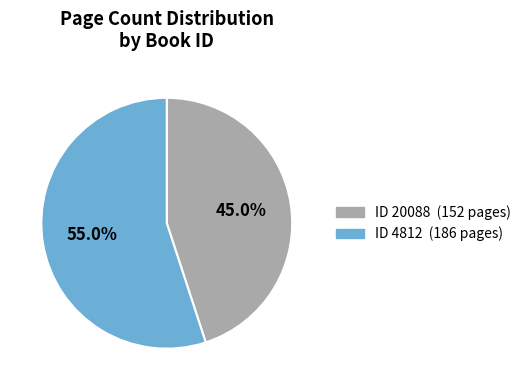

Is there any slice that represents more than half of the pie?

Yes